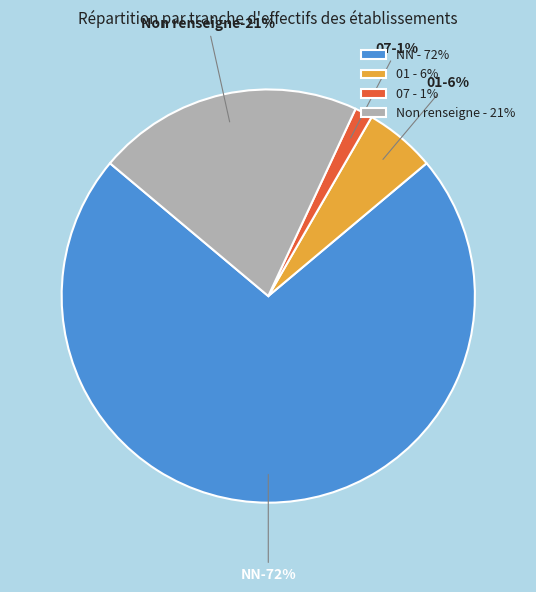

Approximately how many times larger is the value at  compared to NN?

0.3